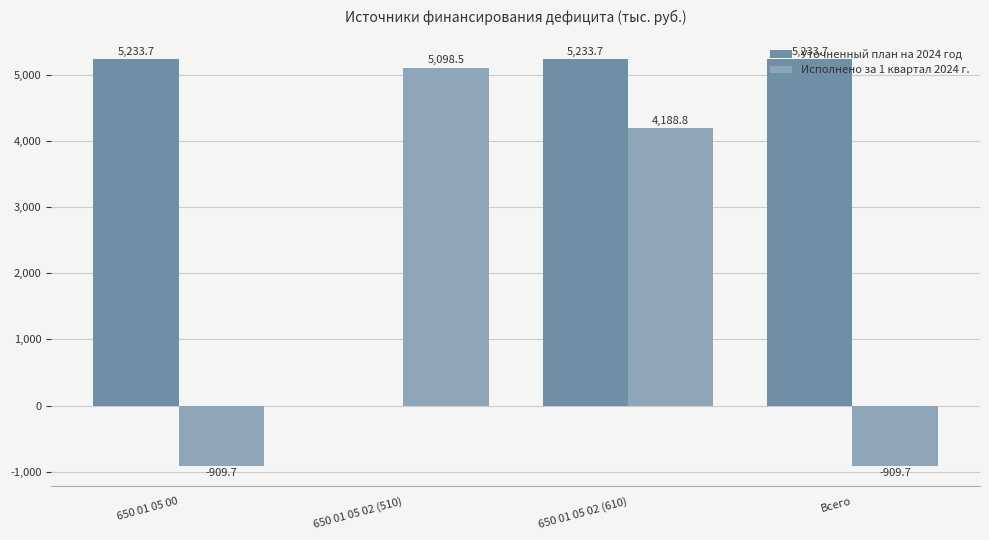

What is the total value across all series at Всего?

4324.0